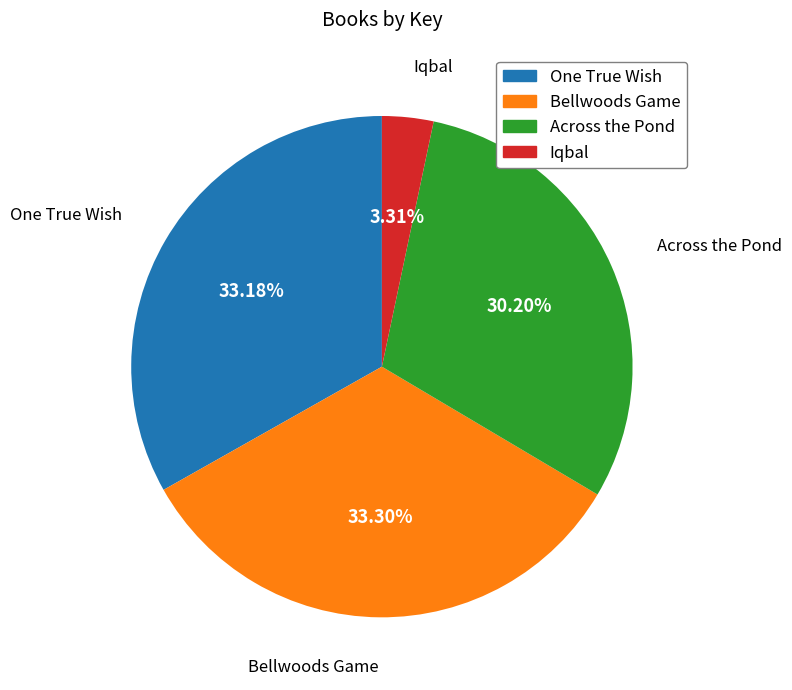

The Iqbal slice represents 16% of the pie. True or false?

False